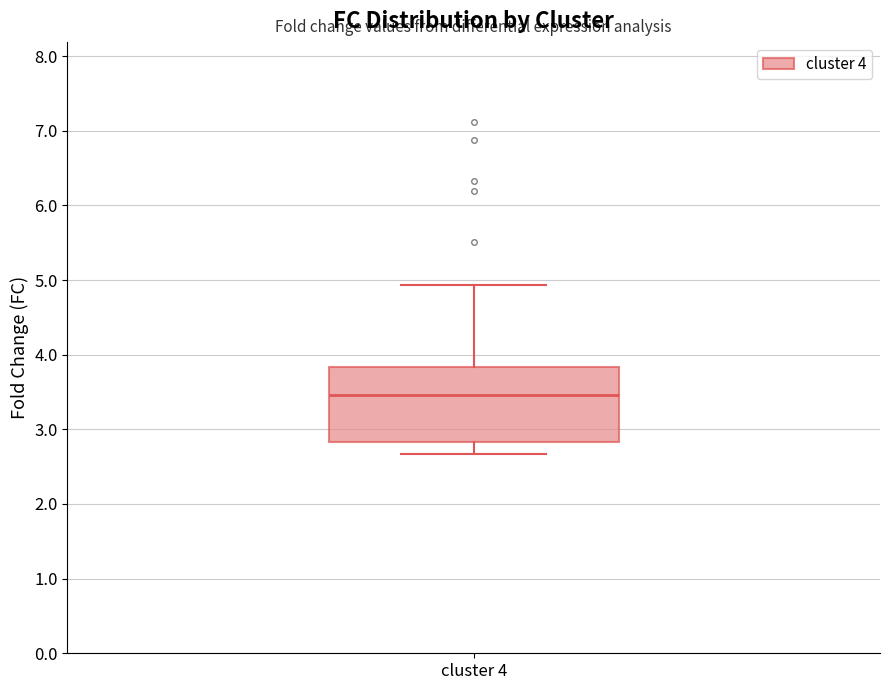

Read this box plot against the y-axis: the position of the median line, the range covered by the box, and the ends of both whiskers. The values are not printed on the chart, so give them approximately, as read against the axis.

median 3.5, box 2.8 to 3.8, whiskers 2.7 to 4.9